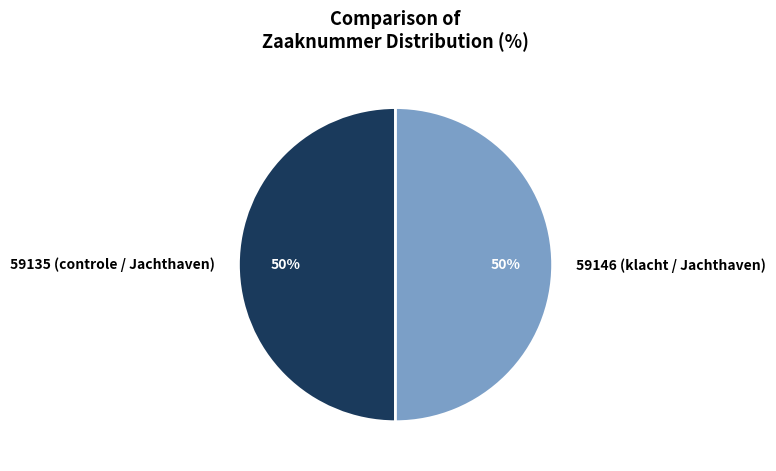

Combined, do 59146 (klacht / Jachthaven) and 59135 (controle / Jachthaven) account for over 50%?

Yes